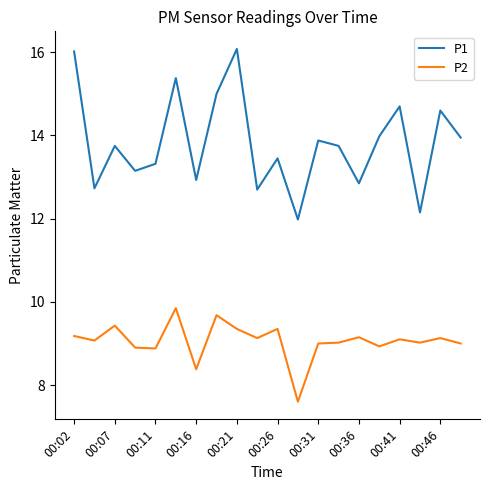

True or false: P1 and P2 intersect in this chart.

False